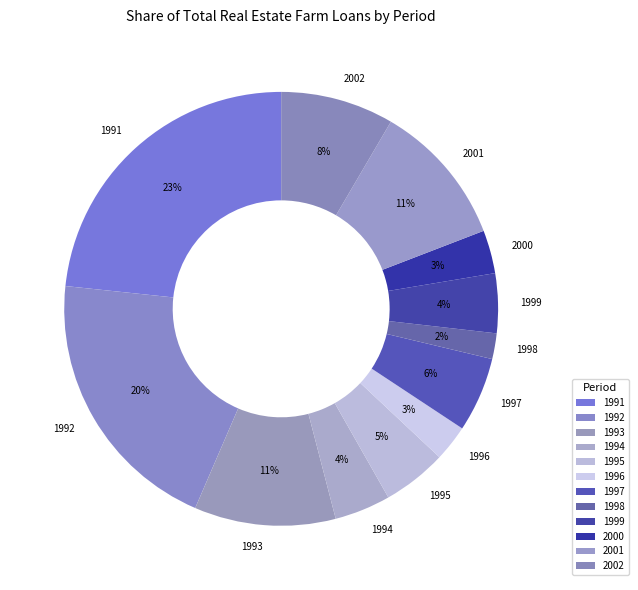

To the nearest percent, what is the combined percentage of 1996 and 1991?

26%